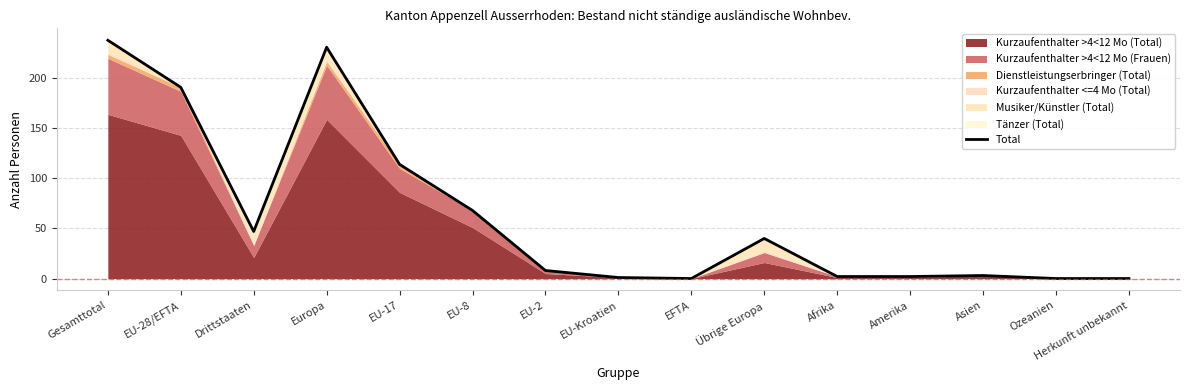

What is the difference between the maximum and second lowest values?

238